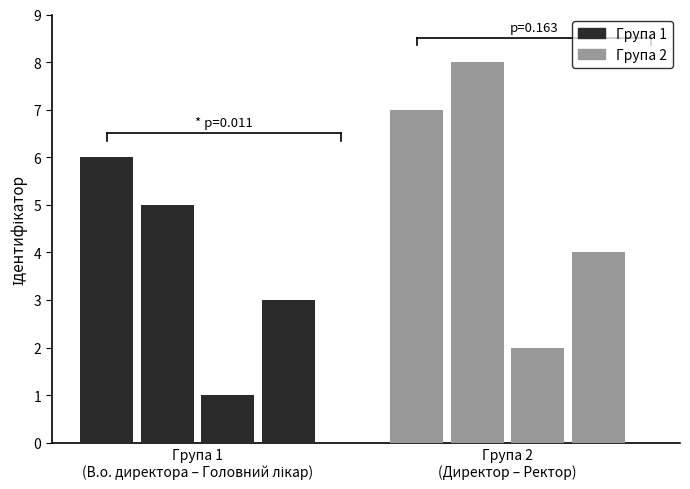

Which series has the largest range (max minus min)?

Група 2